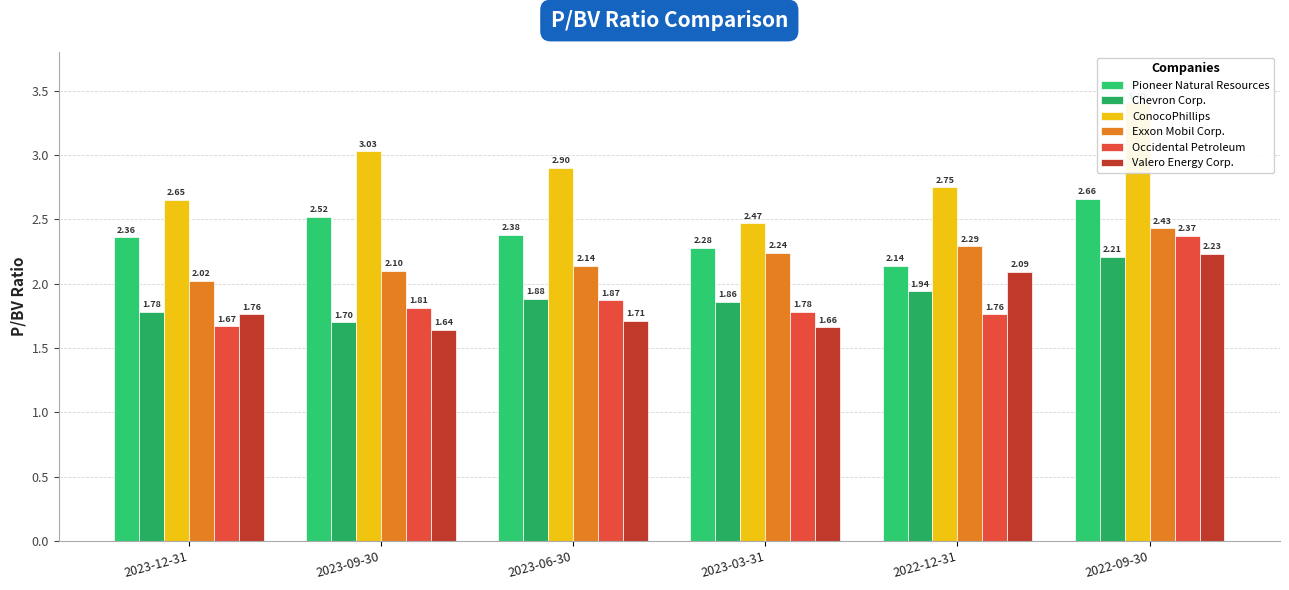

Is the value of Chevron Corp. at 2023-03-31 greater than the value of Exxon Mobil Corp. at 2023-06-30?

No